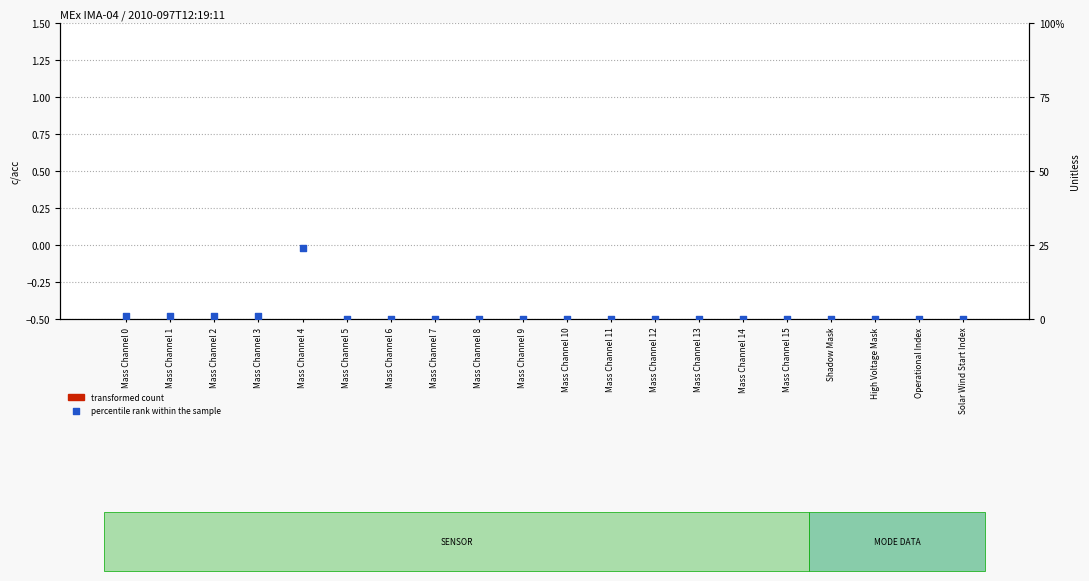

Which series reaches the maximum Y coordinate?

percentile rank within the sample